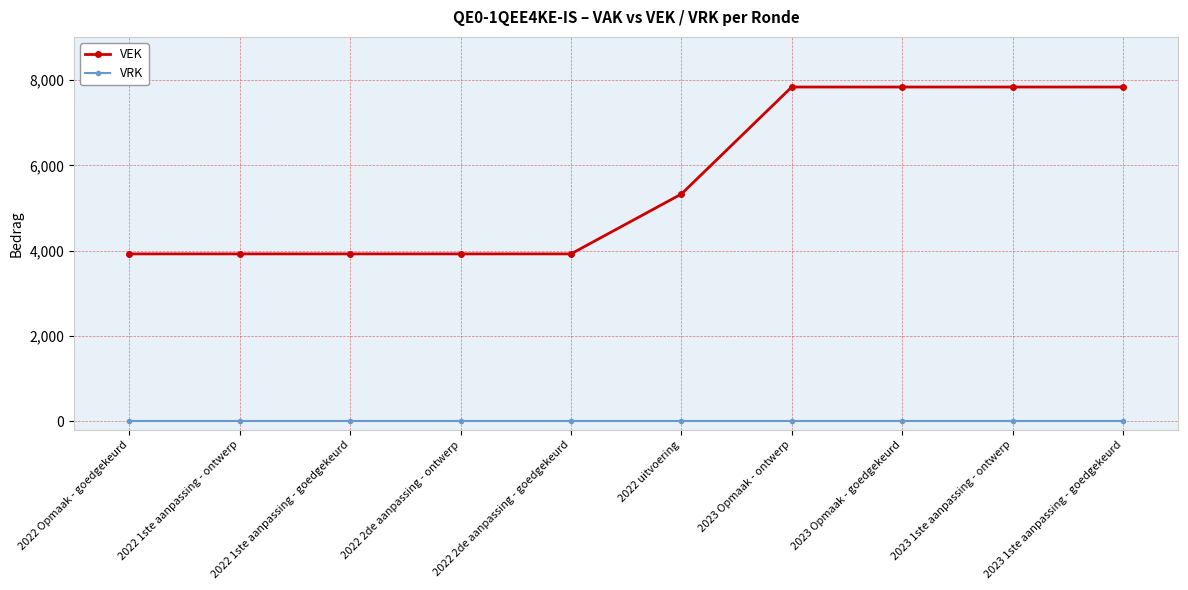

At 2023 1ste aanpassing - ontwerp, list the series in order from smallest to largest.

VRK, VEK